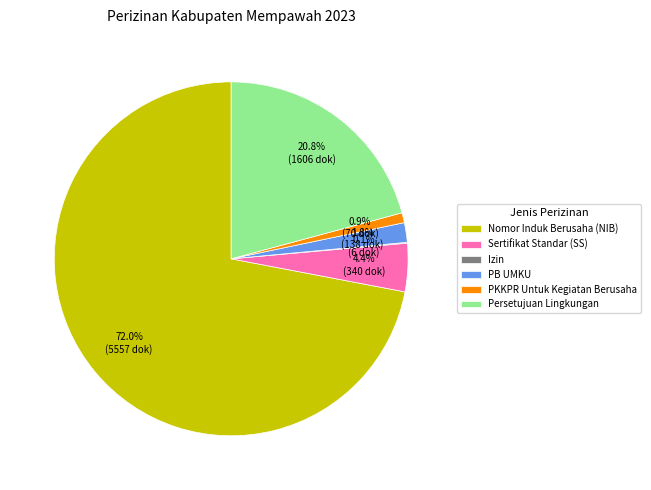

To the nearest percent, what percentage of the pie is Sertifikat Standar (SS)?

4%